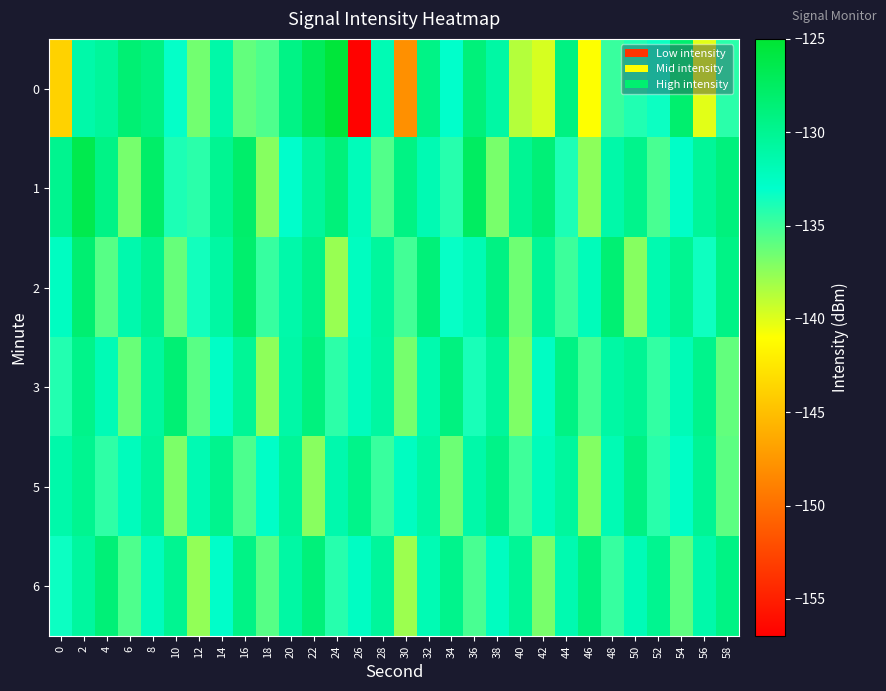

Reading left to right, list all the values displayed in this chart.

0: 0=-143.8	2=-131.2	4=-130.5	6=-128.4	8=-129.2	10=-133.2	12=-136.6	14=-131.2	16=-136.1	18=-135.5	20=-129.4	22=-127.2	24=-125.4	26=-156.8	28=-131.8	30=-147.9	32=-129.4	34=-133.0	36=-128.8	38=-131.0	40=-138.6	42=-139.7	44=-129.2	46=-141.0	48=-134.8	50=-134.0	52=-133.4	54=-128.1	56=-140.1	58=-134.4
1: 0=-129.8	2=-126.5	4=-129.4	6=-136.7	8=-127.8	10=-133.9	12=-134.3	14=-130.0	16=-127.9	18=-137.2	20=-133.0	22=-130.5	24=-128.8	26=-132.1	28=-135.6	30=-129.3	32=-131.7	34=-134.2	36=-127.5	38=-136.8	40=-130.1	42=-128.6	44=-133.9	46=-137.4	48=-131.2	50=-129.7	52=-135.3	54=-132.8	56=-130.4	58=-128.9
2: 0=-132.5	2=-128.3	4=-135.7	6=-131.4	8=-129.8	10=-136.2	12=-133.6	14=-130.9	16=-128.1	18=-134.7	20=-131.3	22=-129.5	24=-137.8	26=-132.4	28=-130.6	30=-135.1	32=-128.7	34=-133.2	36=-131.8	38=-129.2	40=-136.5	42=-130.3	44=-134.9	46=-132.1	48=-128.4	50=-137.2	52=-131.6	54=-130.0	56=-133.5	58=-129.4
3: 0=-134.1	2=-129.6	4=-131.9	6=-136.3	8=-130.7	10=-128.5	12=-135.8	14=-132.7	16=-130.2	18=-137.5	20=-131.1	22=-129.0	24=-134.4	26=-132.3	28=-130.8	30=-136.7	32=-131.5	34=-129.1	36=-133.8	38=-130.5	40=-137.0	42=-132.6	44=-129.3	46=-135.2	48=-131.0	50=-130.1	52=-134.6	54=-132.0	56=-129.7	58=-136.1
5: 0=-131.3	2=-129.9	4=-134.5	6=-132.2	8=-130.4	10=-136.9	12=-131.7	14=-129.8	16=-135.4	18=-132.8	20=-130.3	22=-137.3	24=-131.4	26=-129.6	28=-134.8	30=-132.5	32=-130.9	34=-136.4	36=-131.2	38=-129.5	40=-135.0	42=-132.1	44=-130.6	46=-137.1	48=-131.8	50=-129.2	52=-134.3	54=-132.7	56=-130.1	58=-135.9
6: 0=-133.4	2=-130.7	4=-128.6	6=-135.5	8=-132.3	10=-130.0	12=-137.6	14=-132.9	16=-129.4	18=-135.7	20=-131.0	22=-128.8	24=-134.2	26=-132.6	28=-130.5	30=-137.9	32=-131.8	34=-129.7	36=-135.3	38=-132.4	40=-130.2	42=-136.8	44=-131.6	46=-129.1	48=-134.7	50=-132.0	52=-129.9	54=-136.0	56=-131.3	58=-129.3